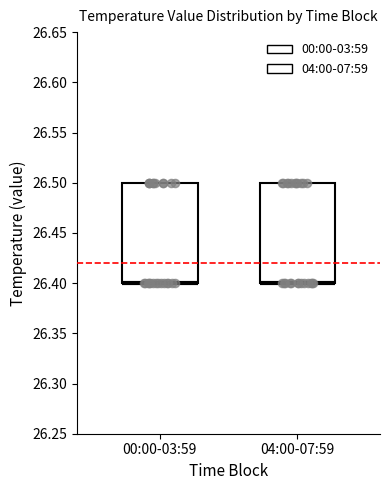

Reading left to right, read every box against the y-axis: the position of its median line, the range the box covers, and the ends of its whiskers. The values are not printed on the chart, so give them approximately, as read against the axis.

00:00-03:59: median 26.4 (drawn on the box's lower edge), box 26.4 to 26.5, whiskers 26.4 to 26.5
04:00-07:59: median 26.4 (drawn on the box's lower edge), box 26.4 to 26.5, whiskers 26.4 to 26.5